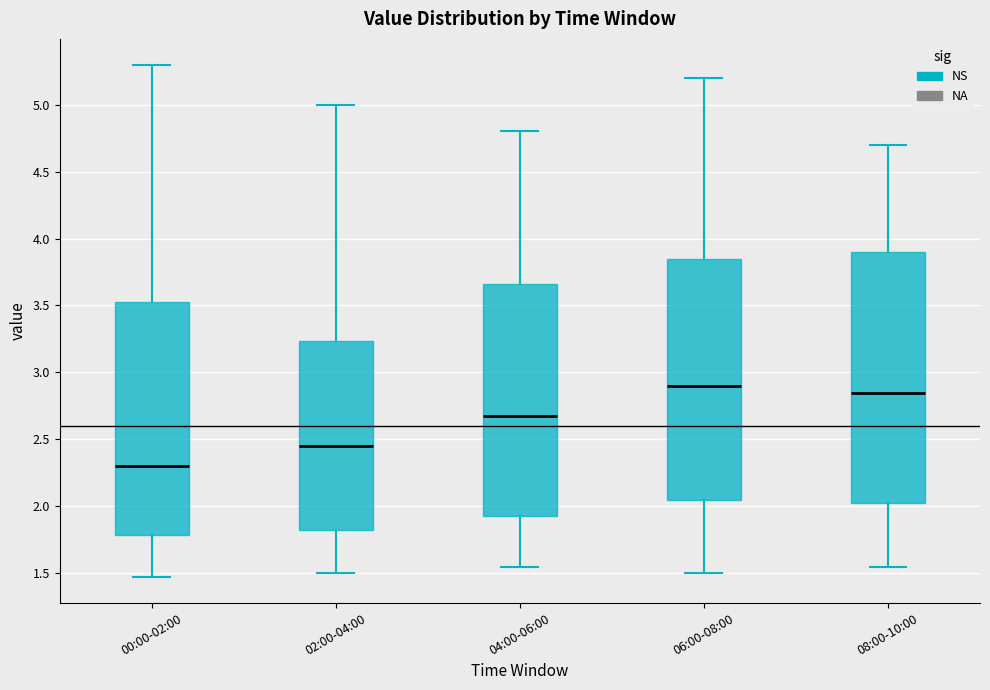

Which box is the tallest, from its lower edge to its upper edge?

08:00-10:00